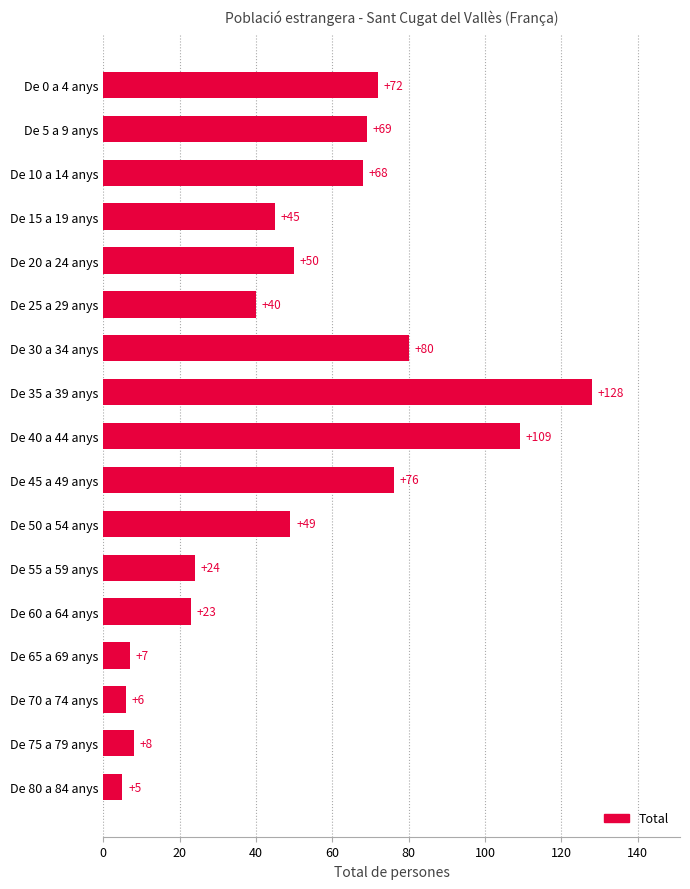

What is the average value?

51